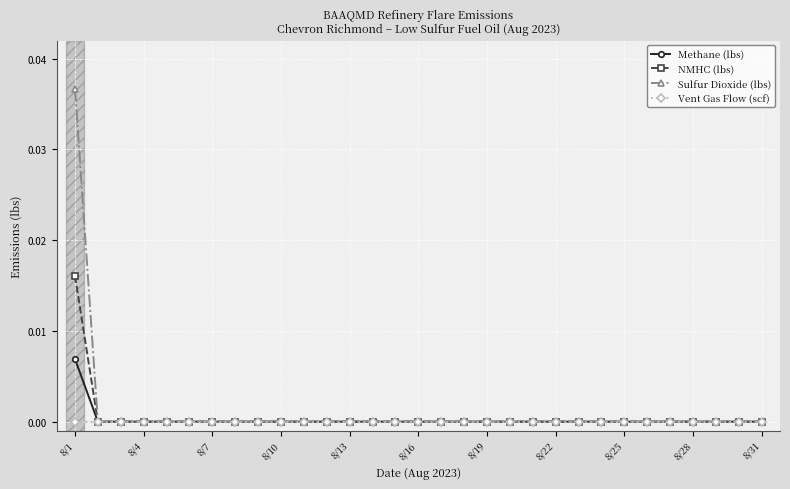

Does the chart display data point markers on the line(s)?

Yes